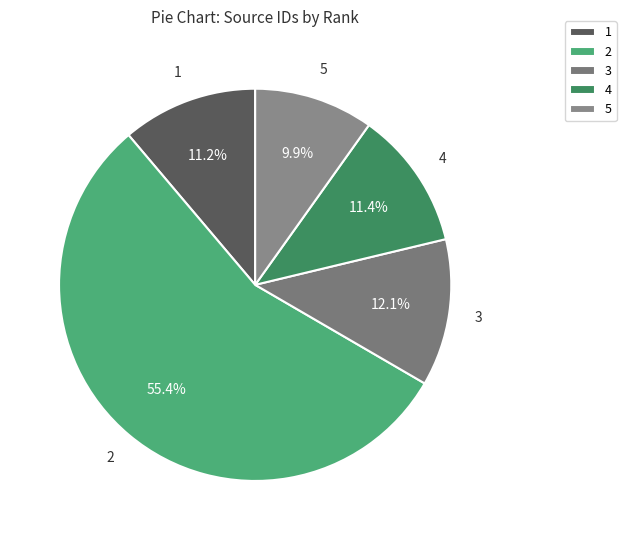

Which category accounts for the majority?

2